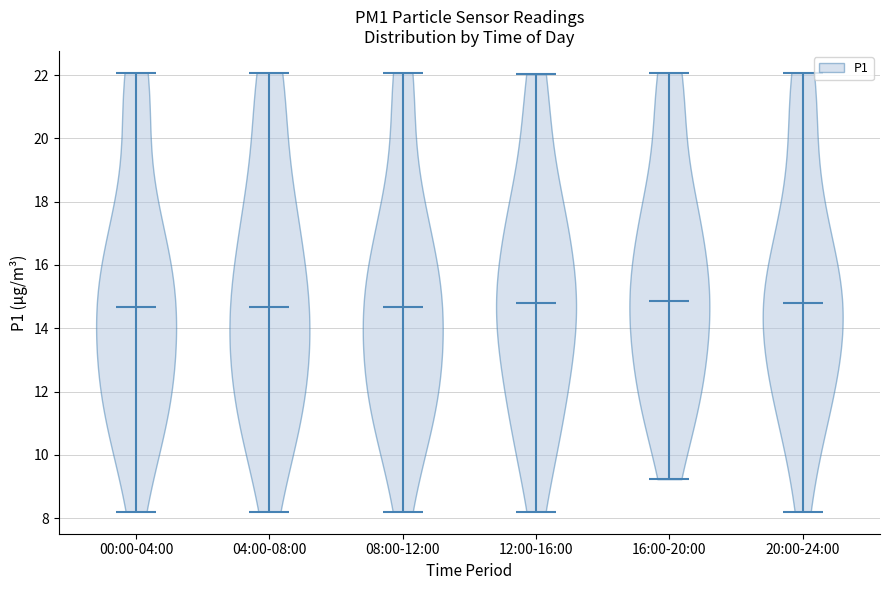

Reading left to right, read every violin against the y-axis: where its median line is, and the lowest and highest points it reaches. The values are not printed on the chart, so give them approximately, as read against the axis.

00:00-04:00: median line 14.6, lowest point 8.2, highest point 22.0
04:00-08:00: median line 14.6, lowest point 8.2, highest point 22.0
08:00-12:00: median line 14.6, lowest point 8.2, highest point 22.0
12:00-16:00: median line 14.8, lowest point 8.2, highest point 22.0
16:00-20:00: median line 14.8, lowest point 9.2, highest point 22.0
20:00-24:00: median line 14.8, lowest point 8.2, highest point 22.0